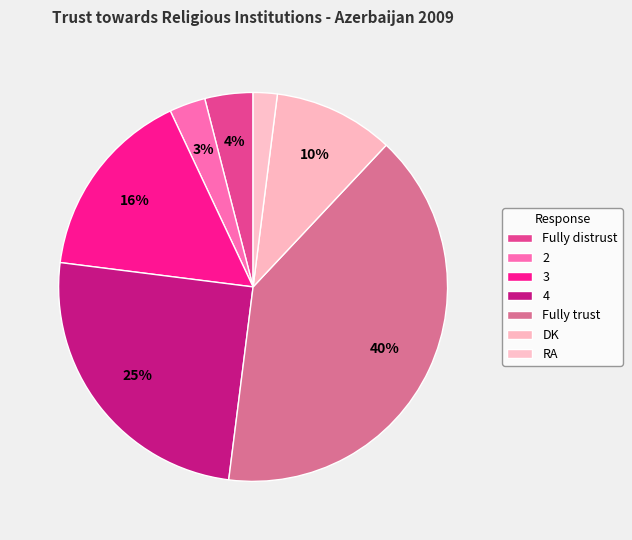

Rank the categories by value from highest to lowest.

Fully trust, 4, 3, DK, Fully distrust, 2, RA